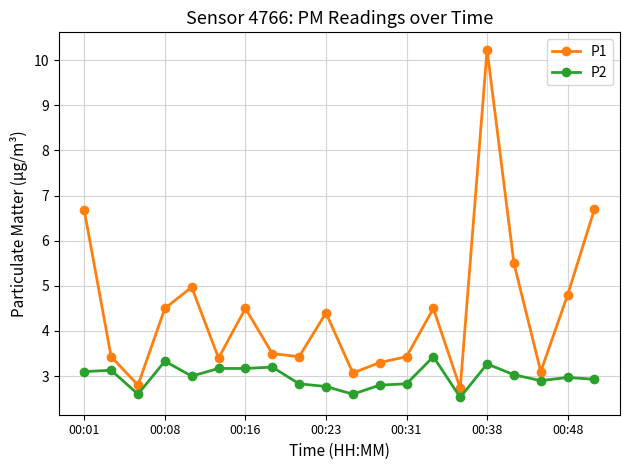

What is the value of the P2 point at the 16th from the left?

3.3